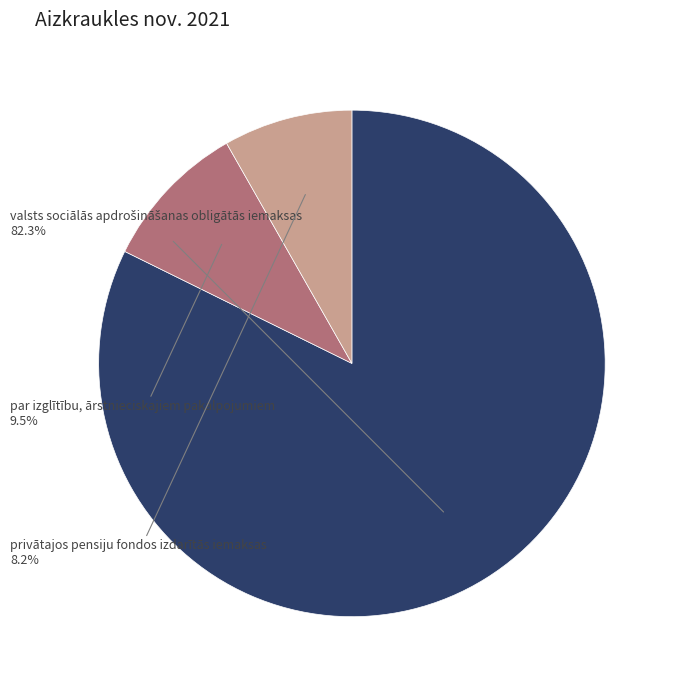

Is there a majority slice in this chart?

Yes